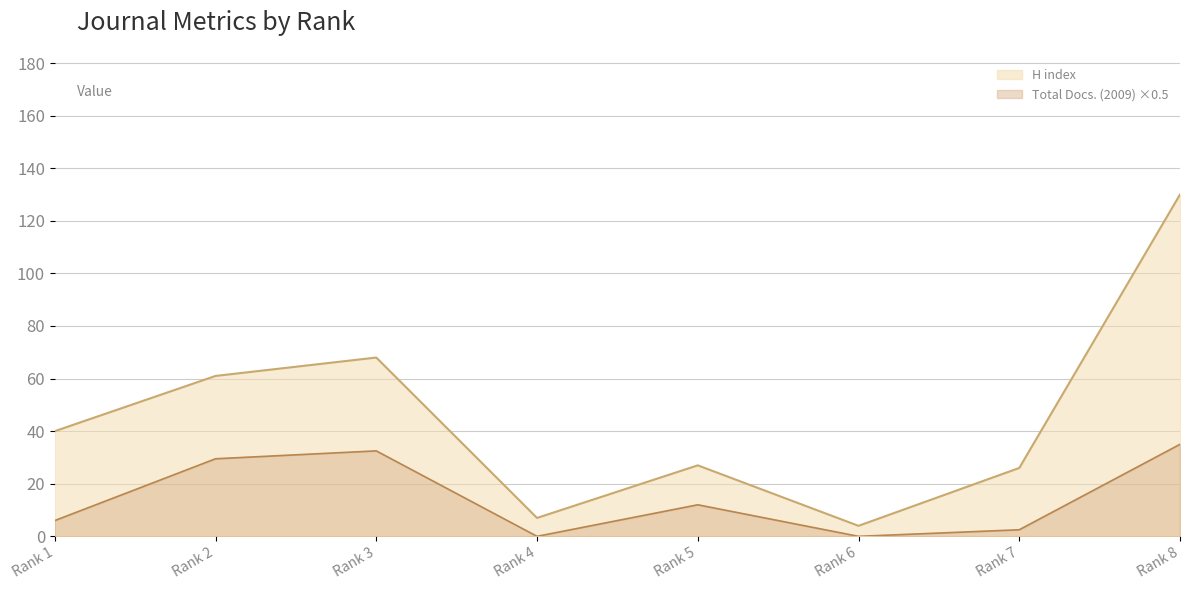

Where is Total Docs. (2009) nearest to the value 17?

Rank 5